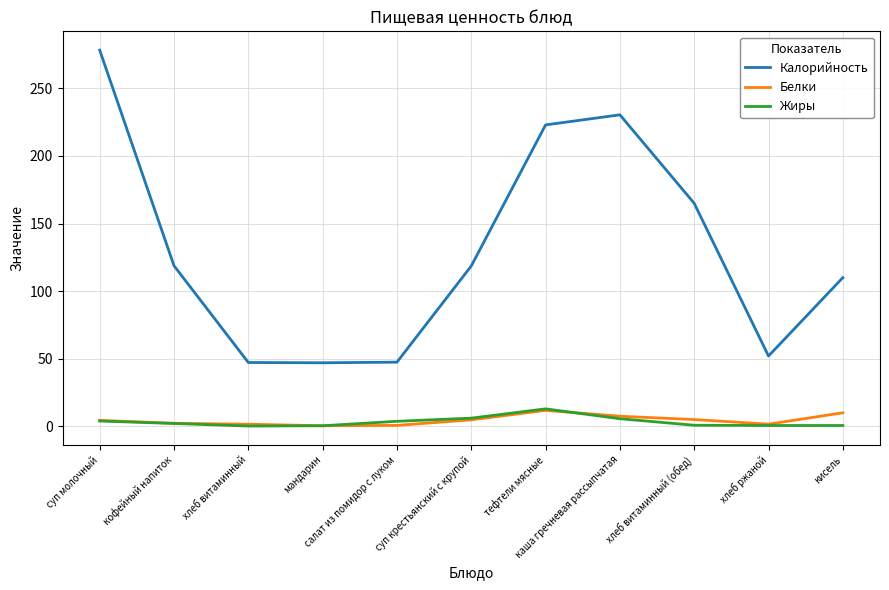

True or false: Жиры and Калорийность intersect in this chart.

False